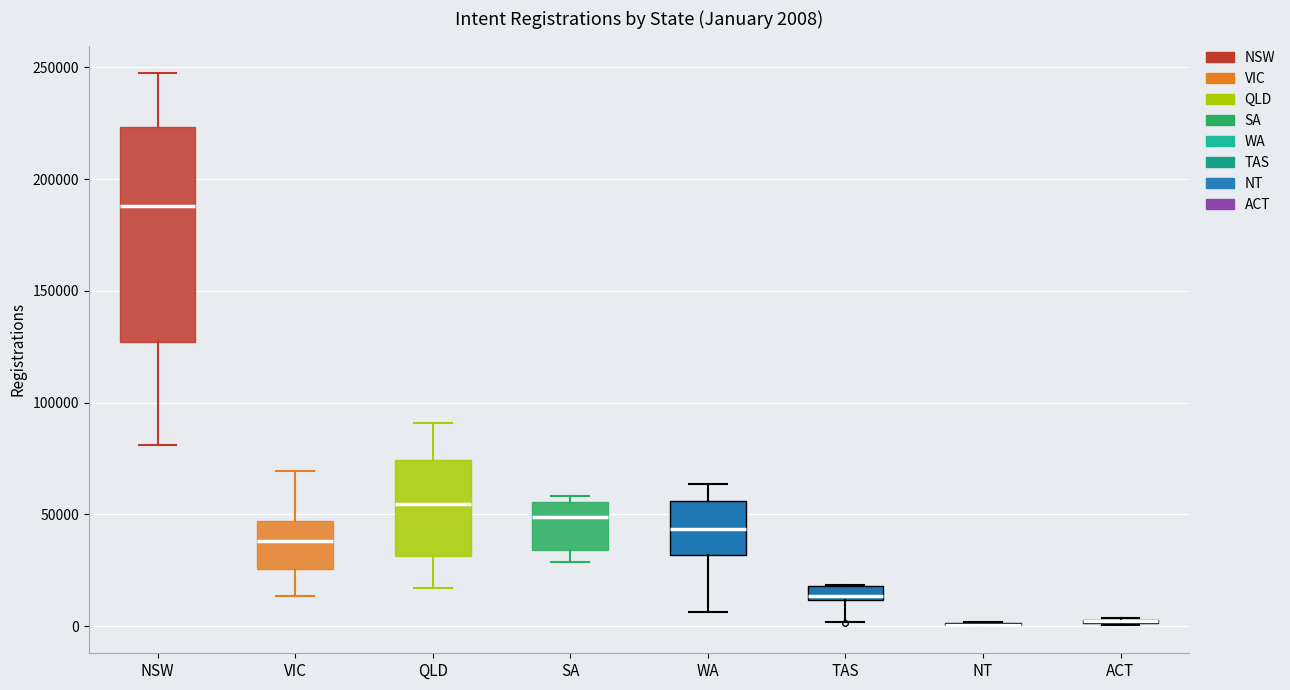

Which box is the tallest, from its lower edge to its upper edge?

NSW